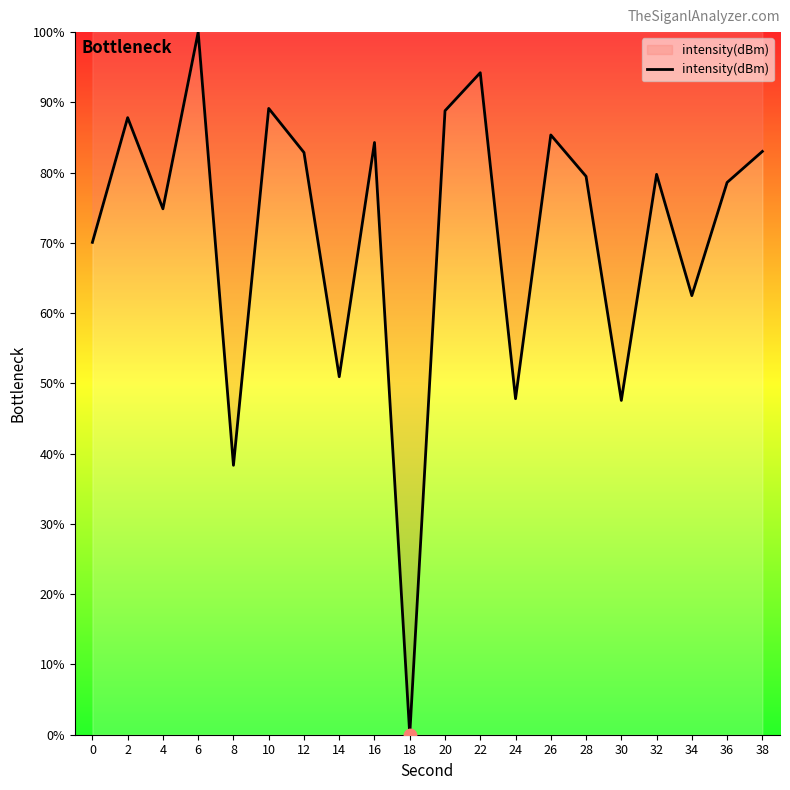

Between 6 and 20, which is larger?

6